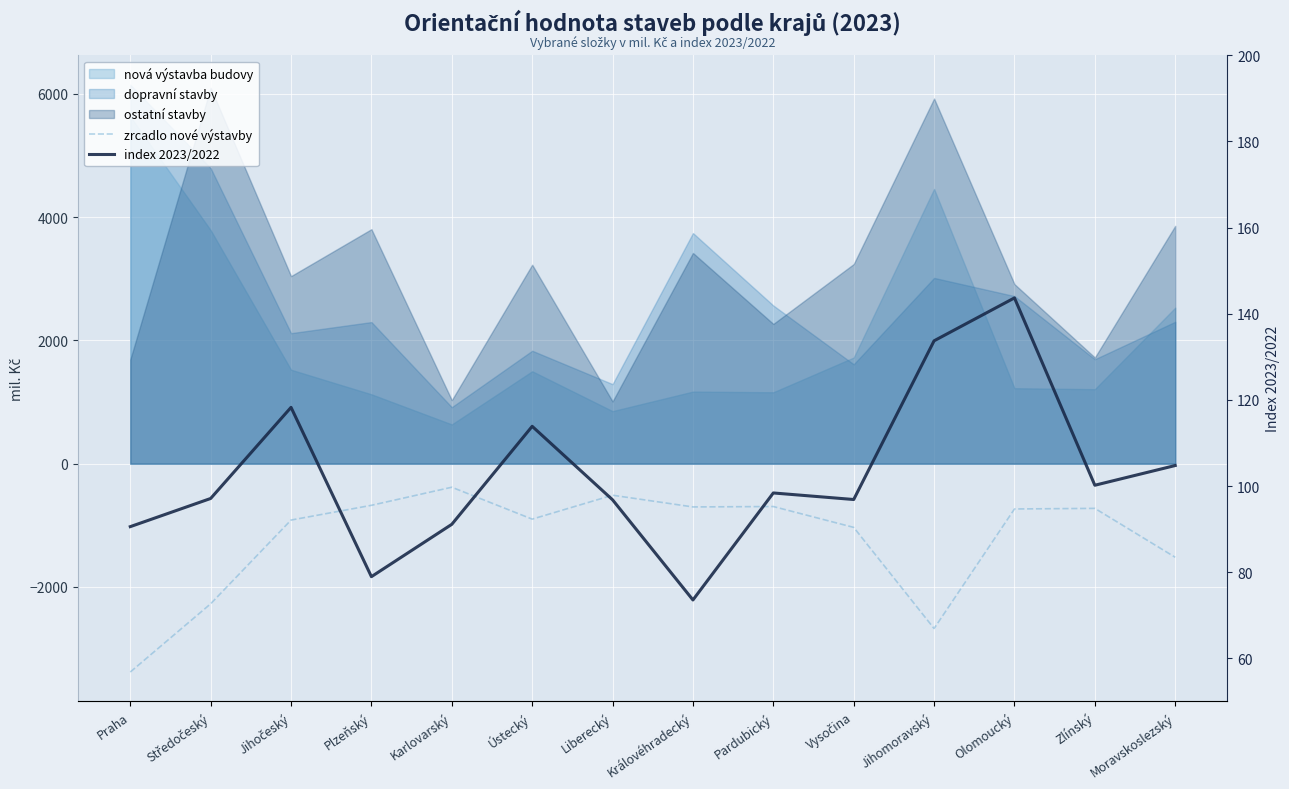

Which series has the largest total across all categories?

index 2023/2022